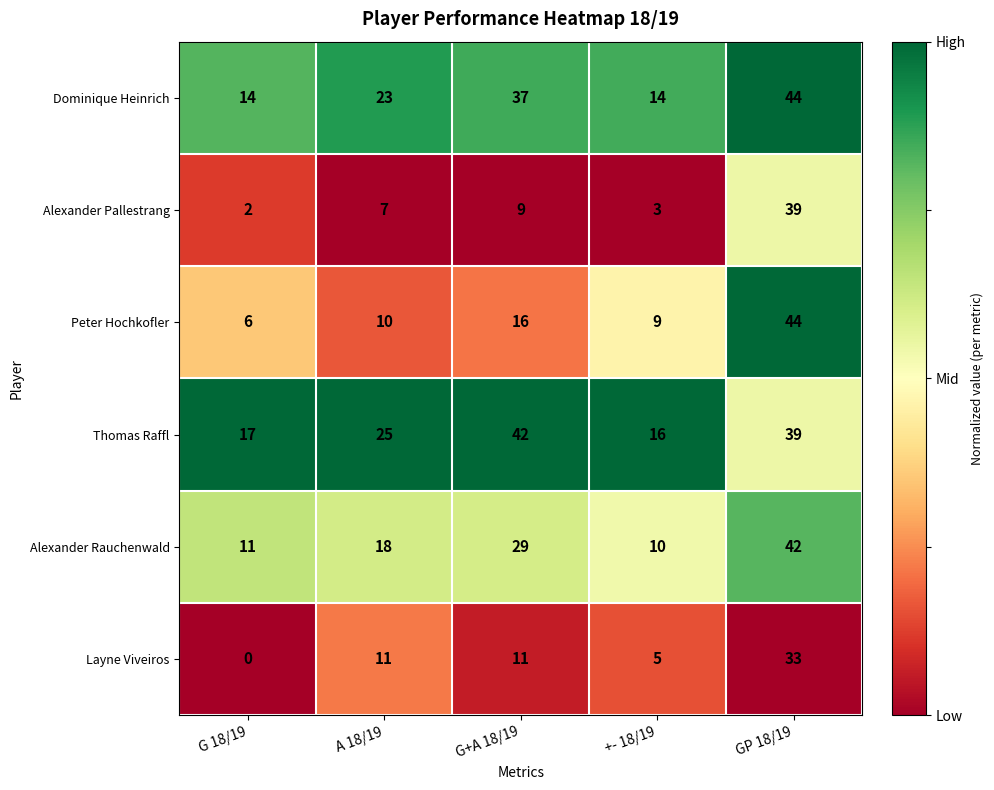

Which series has the largest total across all categories?

Thomas Raffl